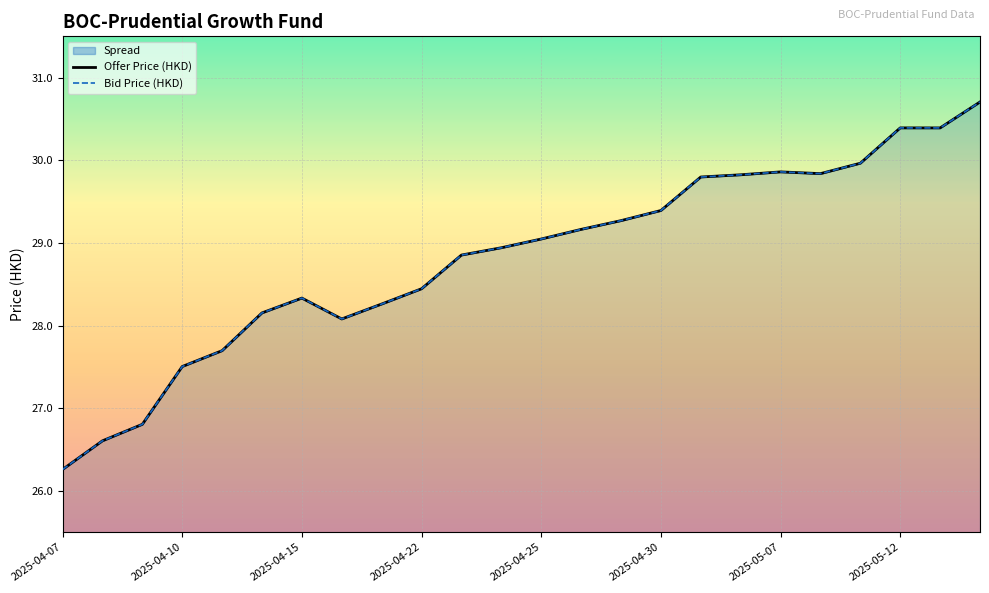

True or false: Offer Price (HKD) has more than 1 points higher than both neighbors.

True